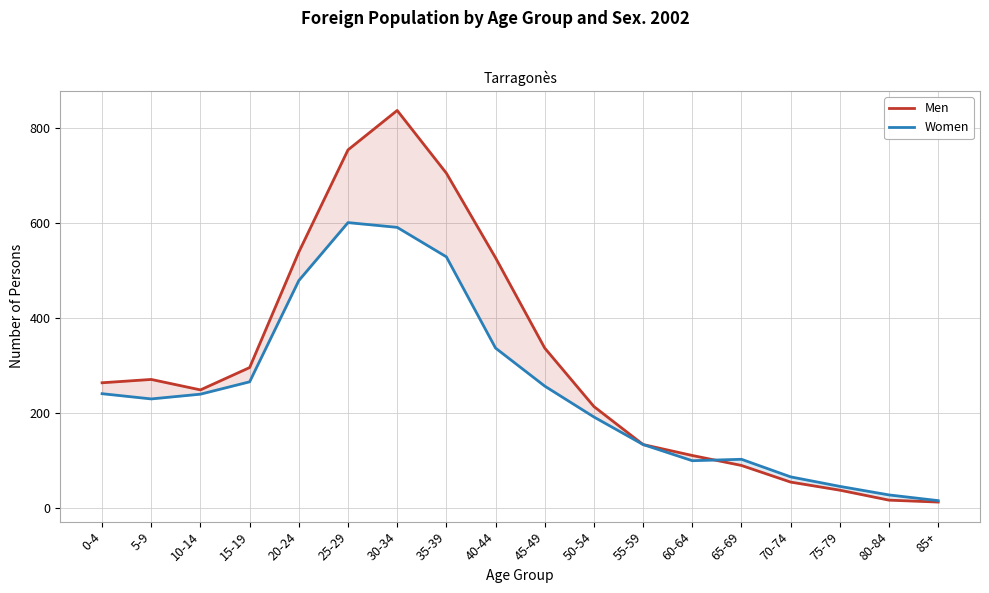

What is the label of the 14th point from the right?

20-24